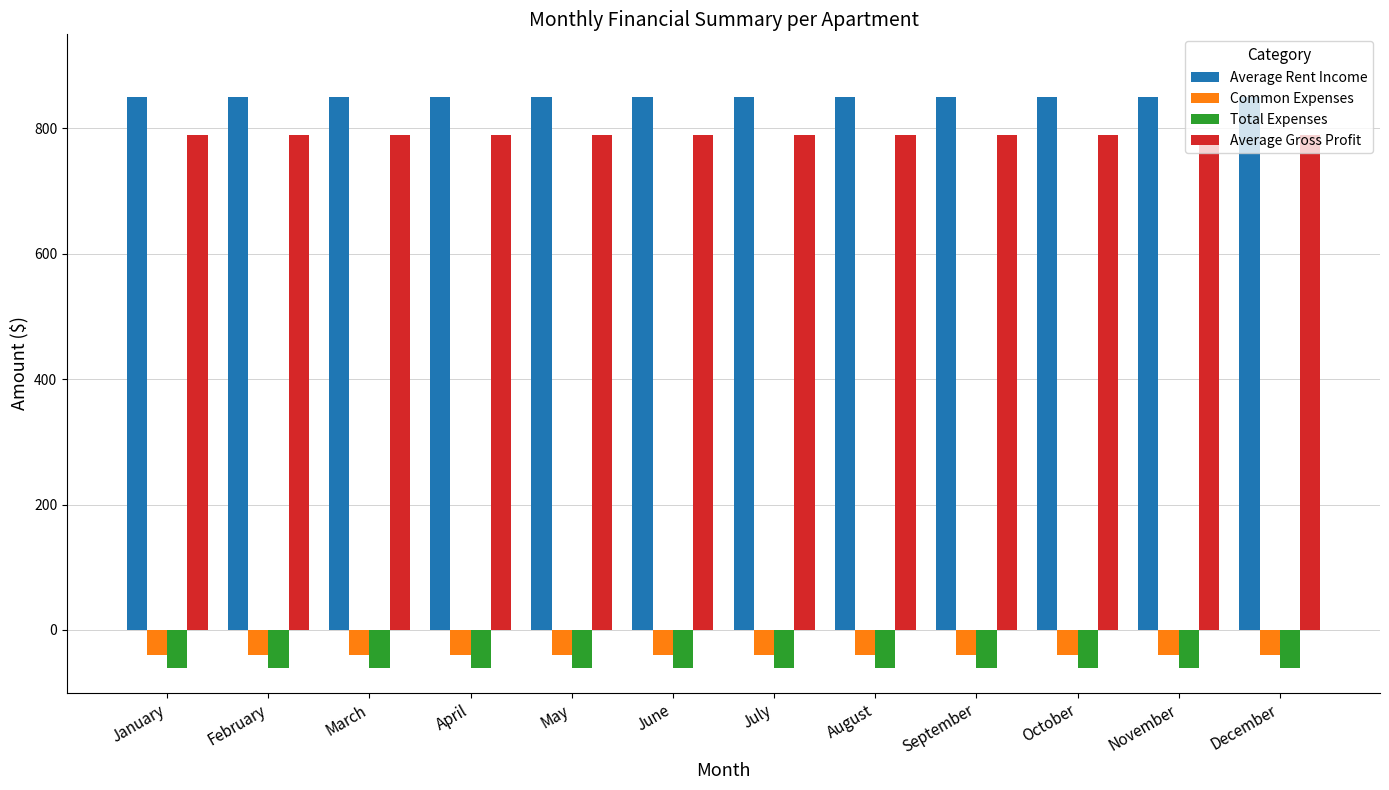

What is the maximum value for Total Expenses?

-60